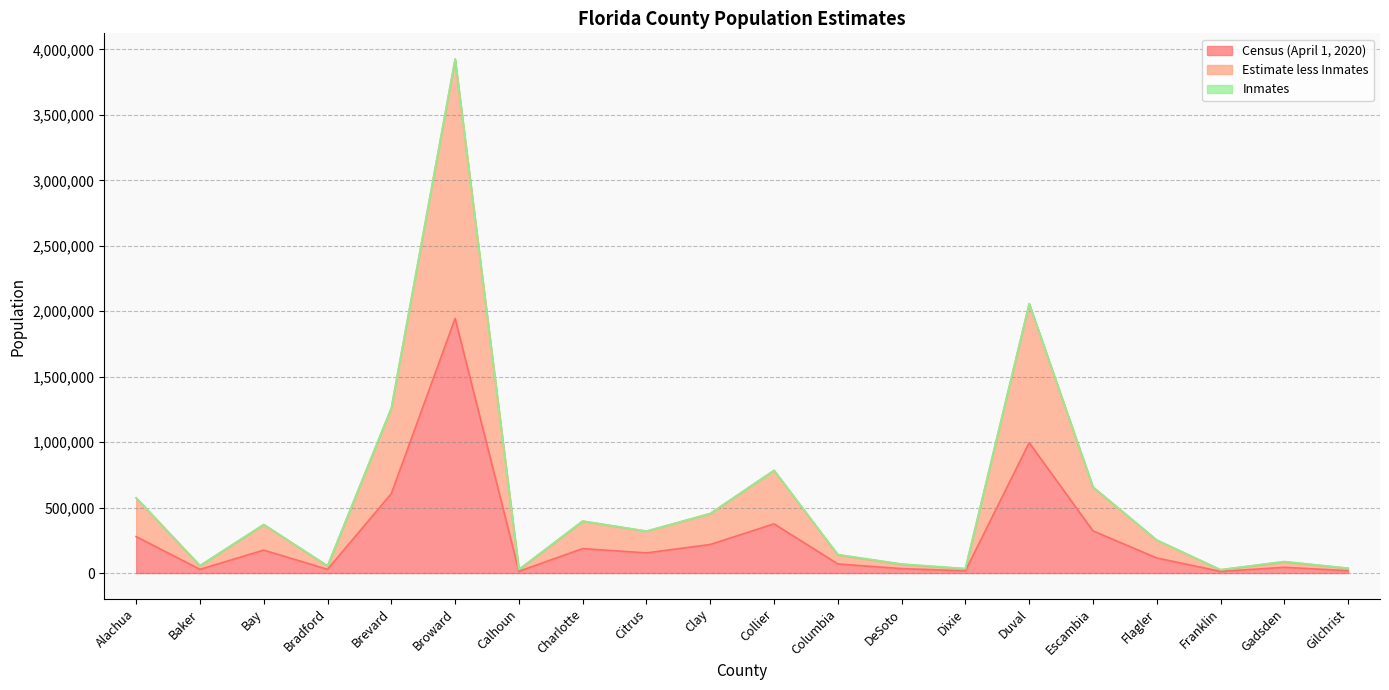

Where is the first local minimum for Census (April 1, 2020)?

Baker